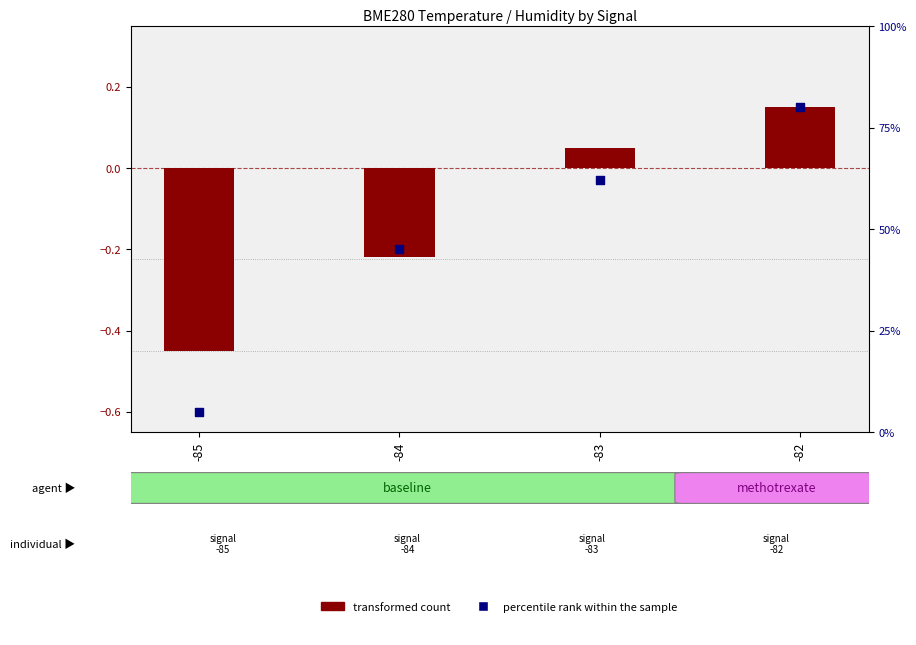

Which series reaches the minimum Y coordinate?

transformed count